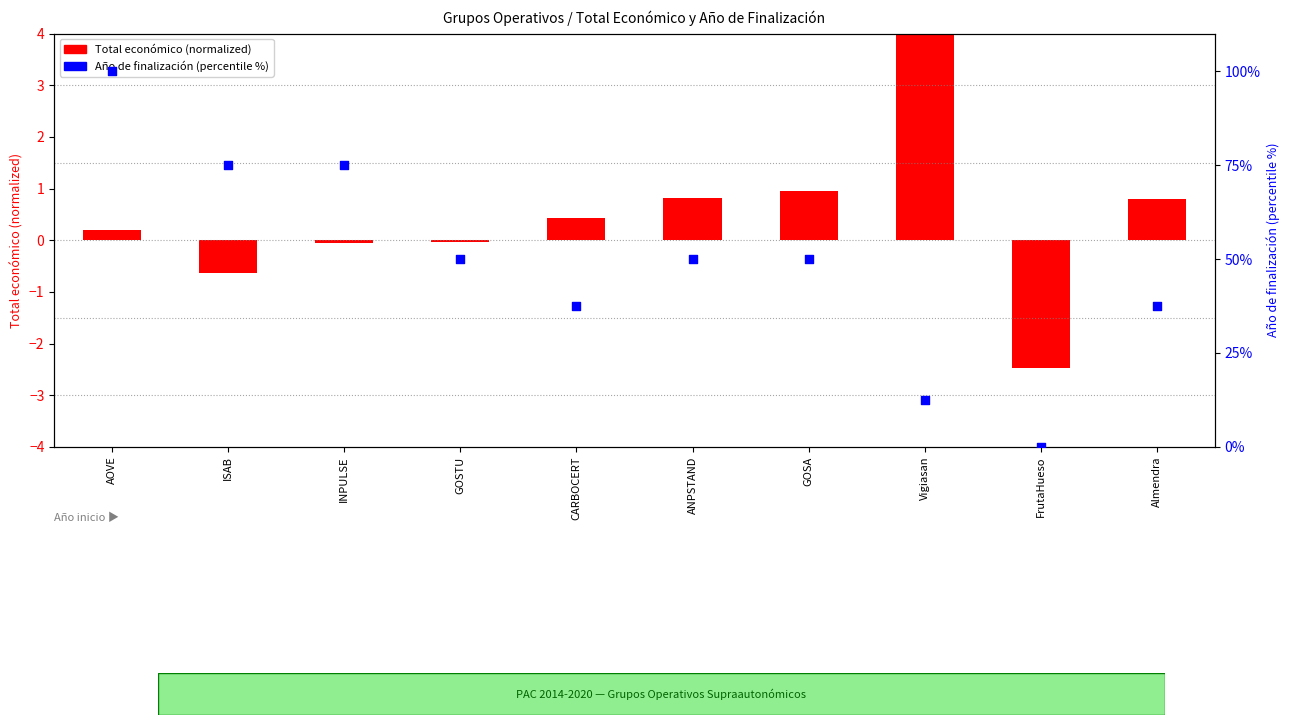

What is the total value across all series at ISAB?

74.4